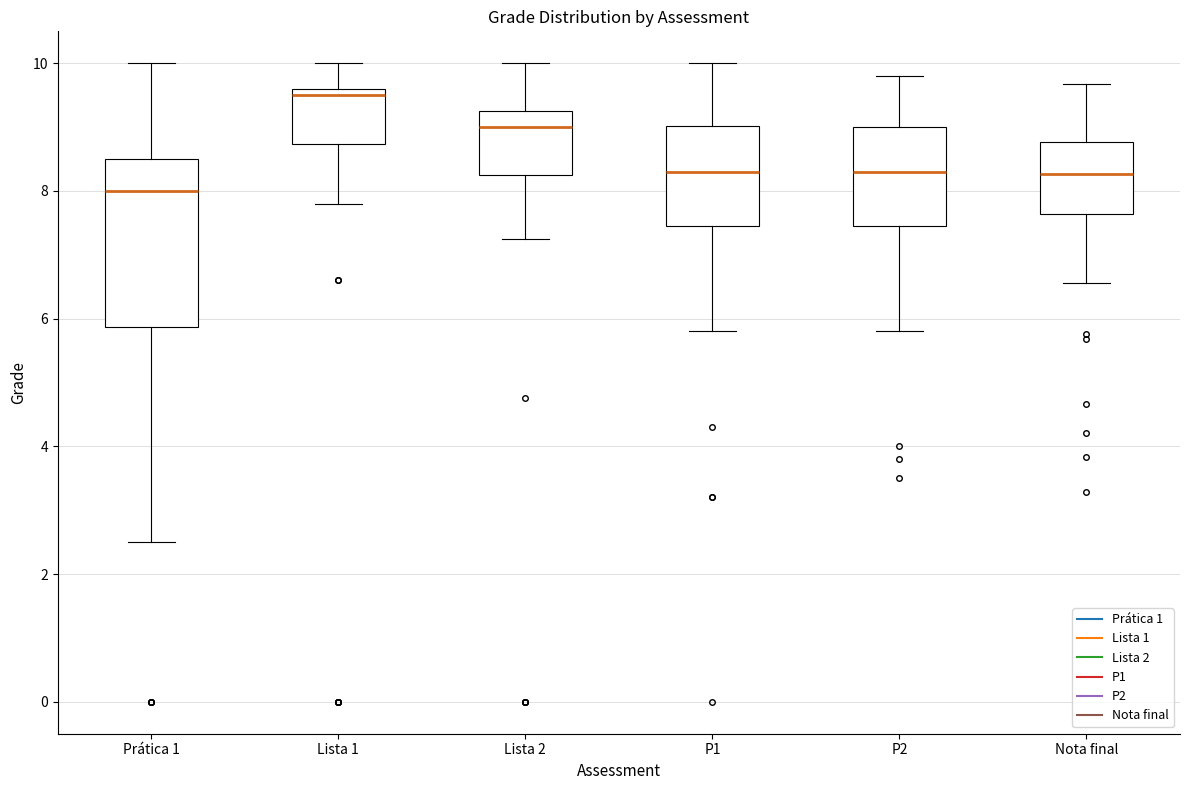

Which box's median line is the lowest?

Prática 1